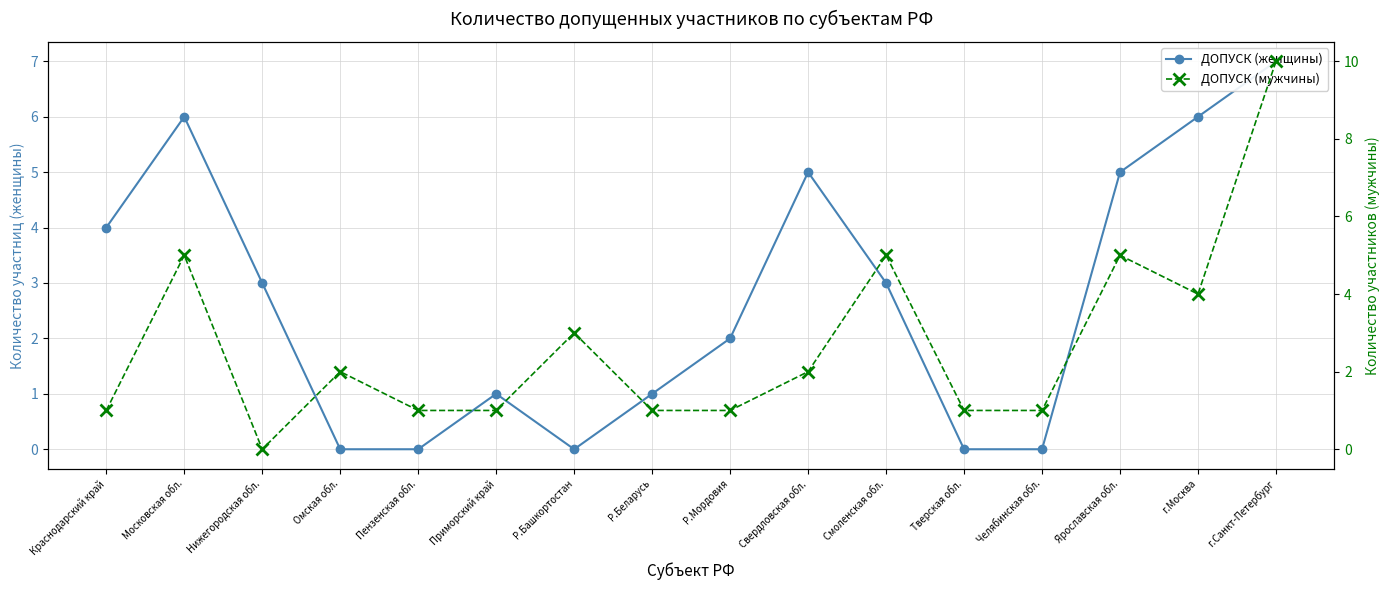

Reading right to left, extract all data points from this chart.

ДОПУСК (женщины): 7	6	5	0	0	3	5	2	1	0	1	0	0	3	6	4
ДОПУСК (мужчины): 10	4	5	1	1	5	2	1	1	3	1	1	2	0	5	1